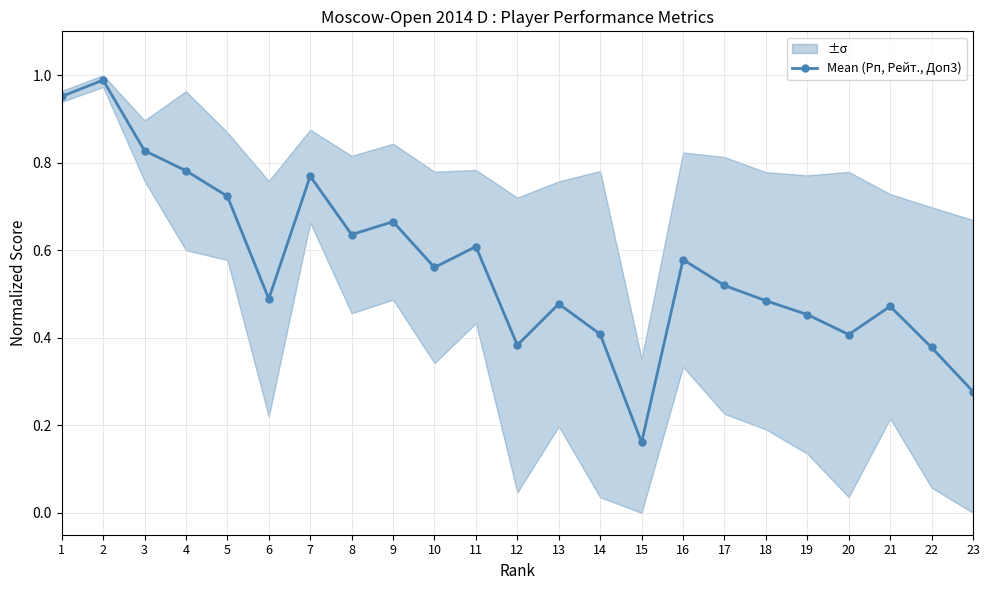

How many interior local valleys (lower than both neighbors) does the data have?

6